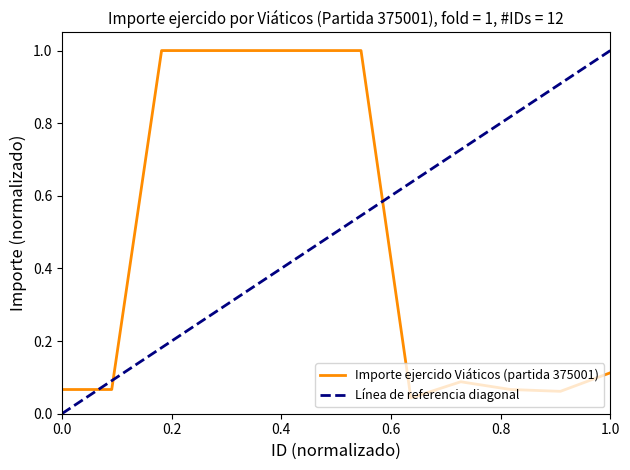

What is the difference between the second highest and minimum values?

1.0